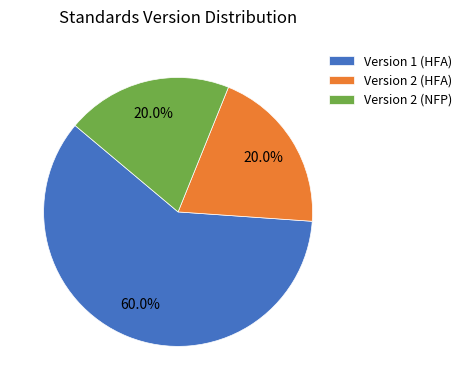

What is the largest slice in the pie chart?

Version 1 (HFA)